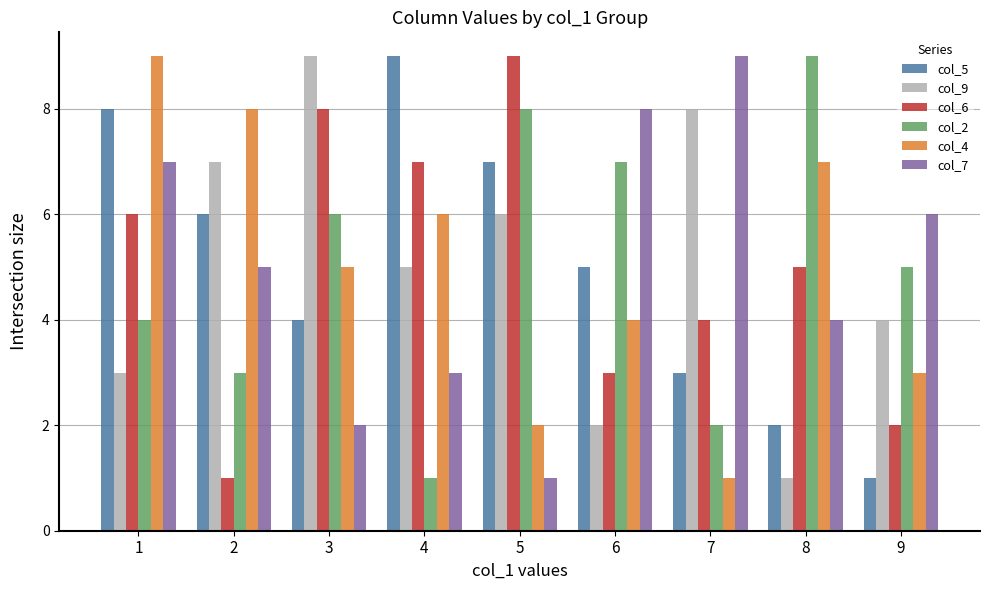

What are all the series names shown in the legend?

col_5, col_9, col_6, col_2, col_4, col_7